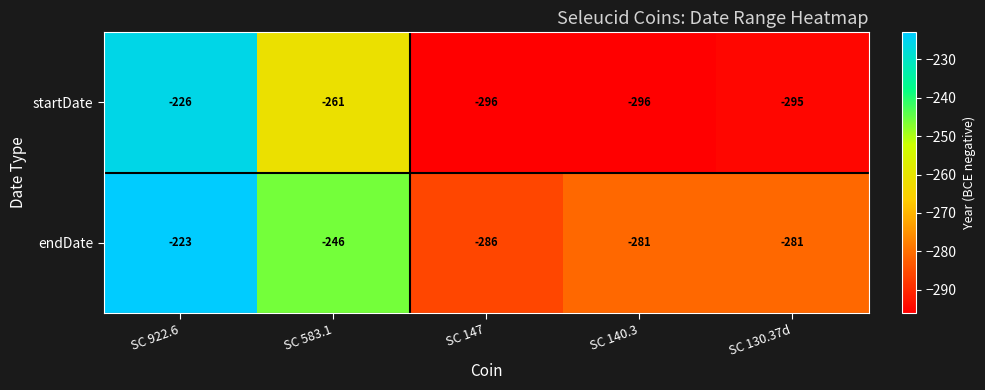

Is it true that endDate equals -305 at SC 922.6?

False